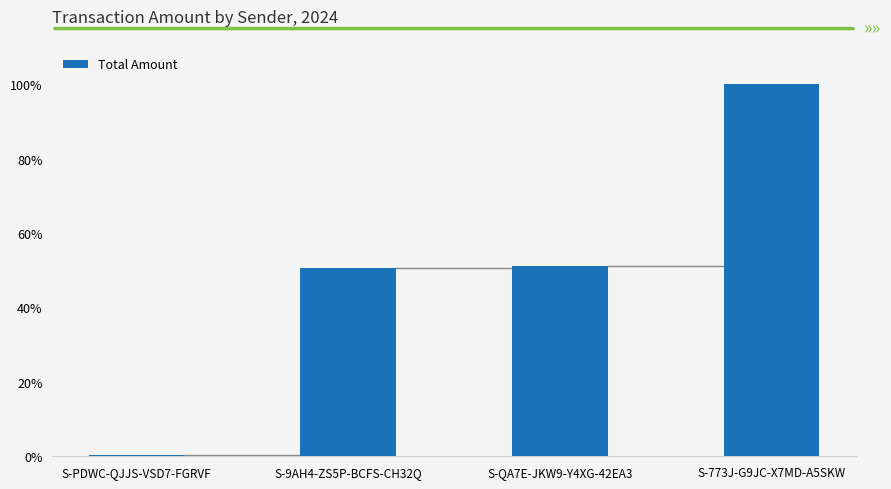

Is it true that the value at S-9AH4-ZS5P-BCFS-CH32Q is 50.6?

True